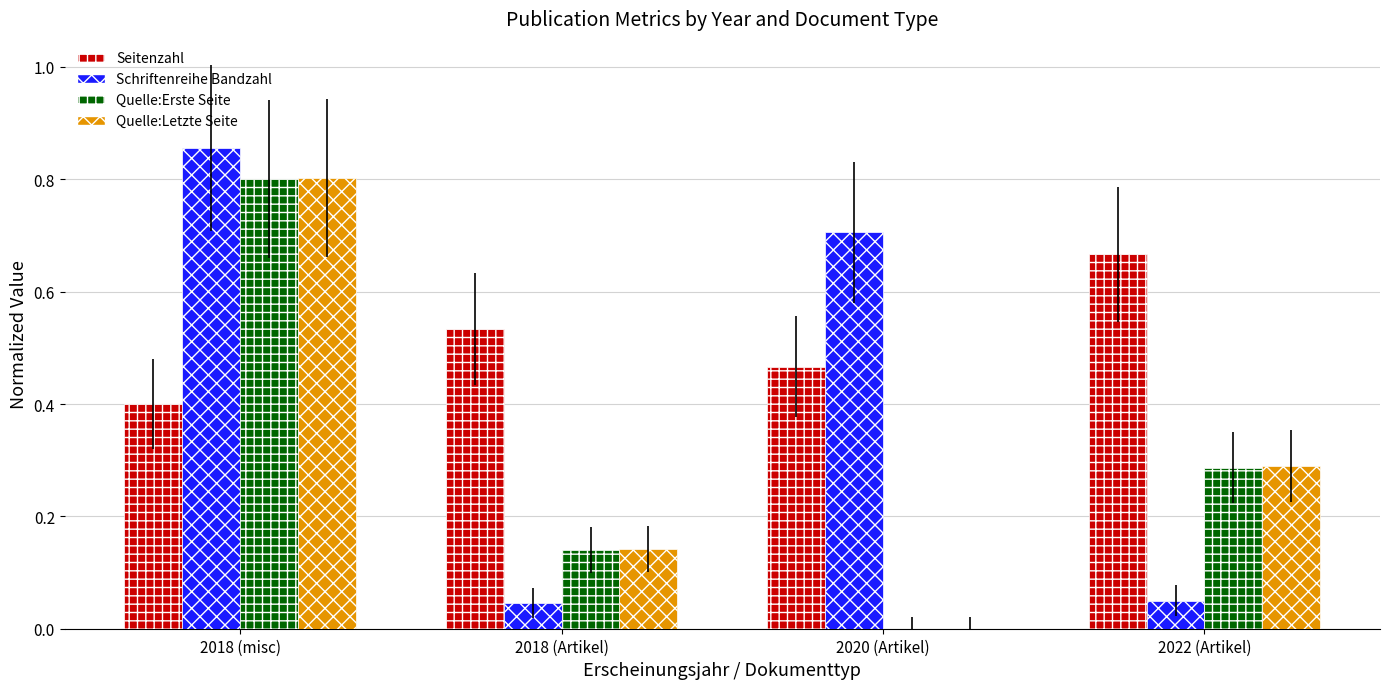

How many data points does each series have?

4